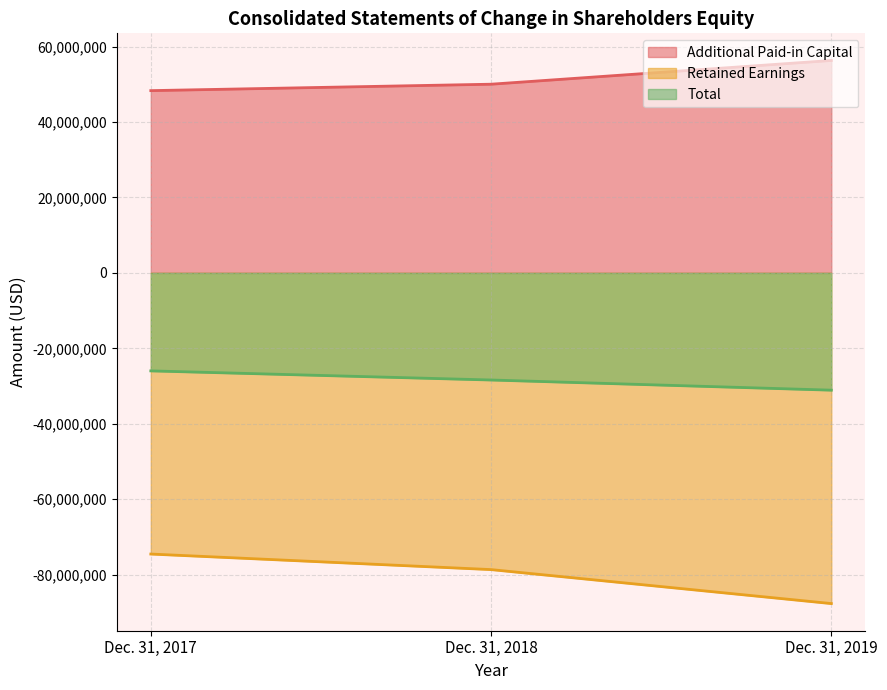

Is it true that Total equals -31088266 at Dec. 31, 2019?

True